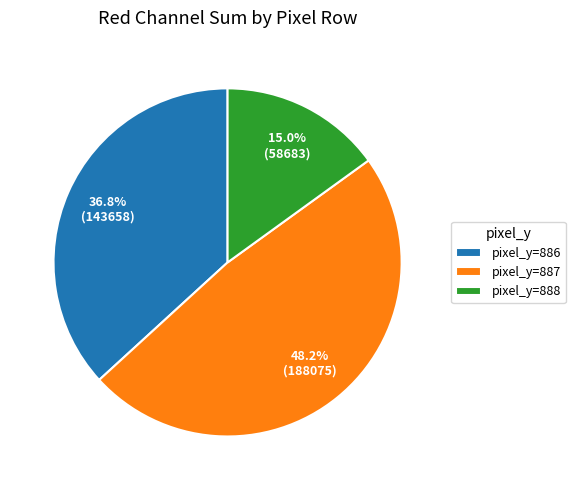

What percentage do pixel_y=887 and pixel_y=888 together represent?

63.2%